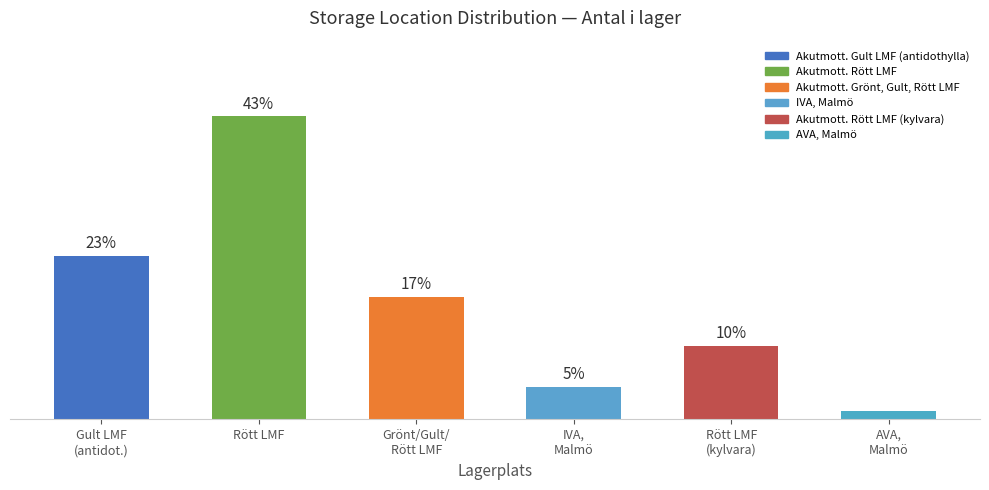

What is the label of the 2nd bar from the left?

Akutmott. Rött LMF